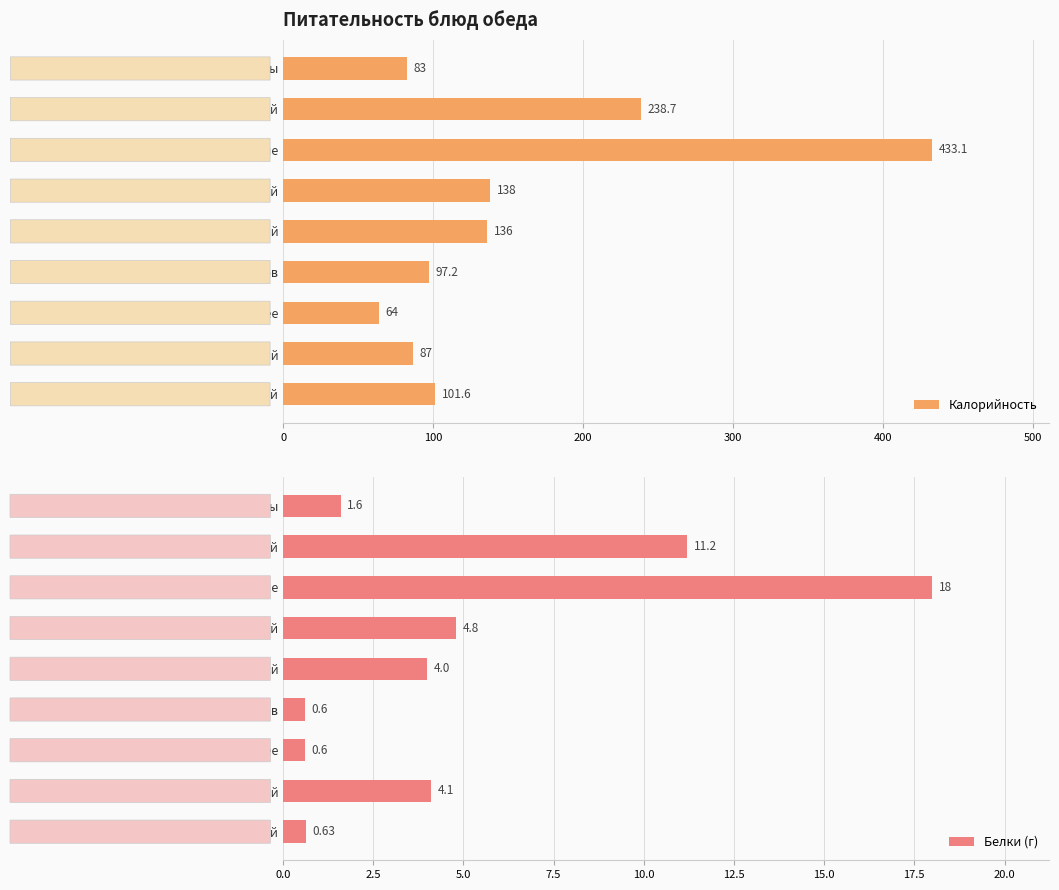

What is the value of the Калорийность bar at the 5th from the left?

136.0